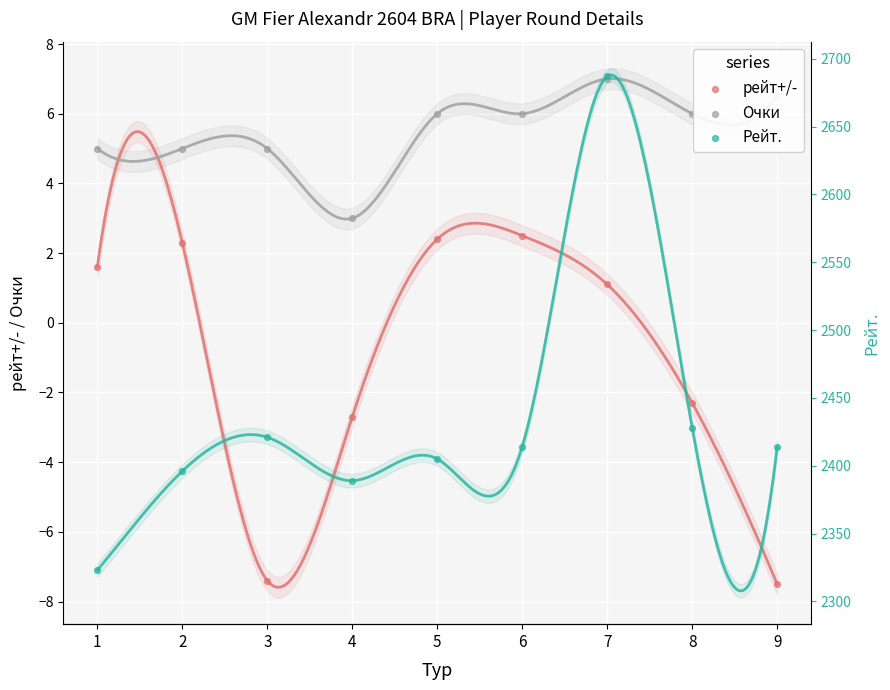

Is the value of Очки at 9 greater than the value of Рейт. at 8?

No